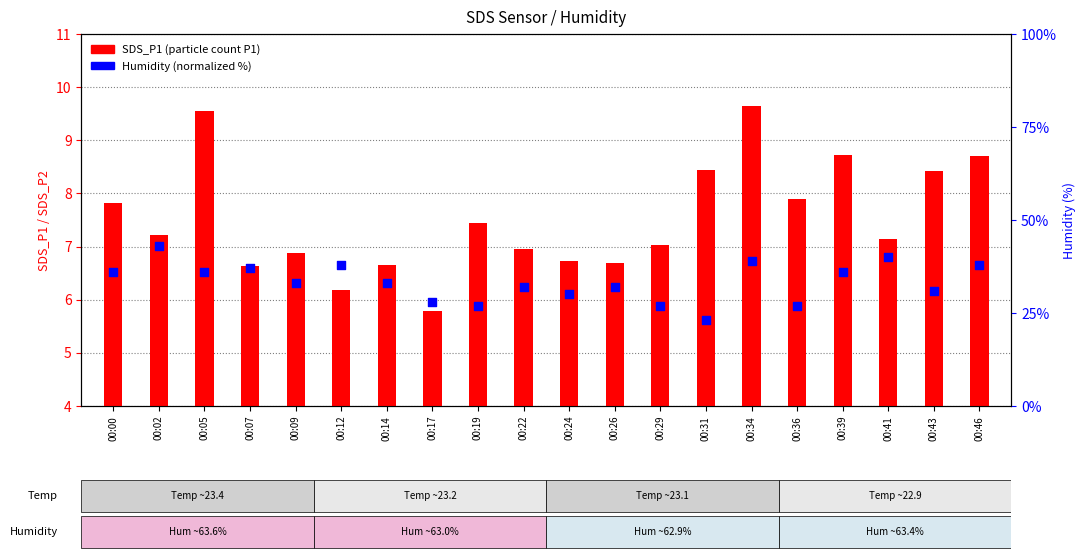

At how many categories does at least one series exceed 21?

20